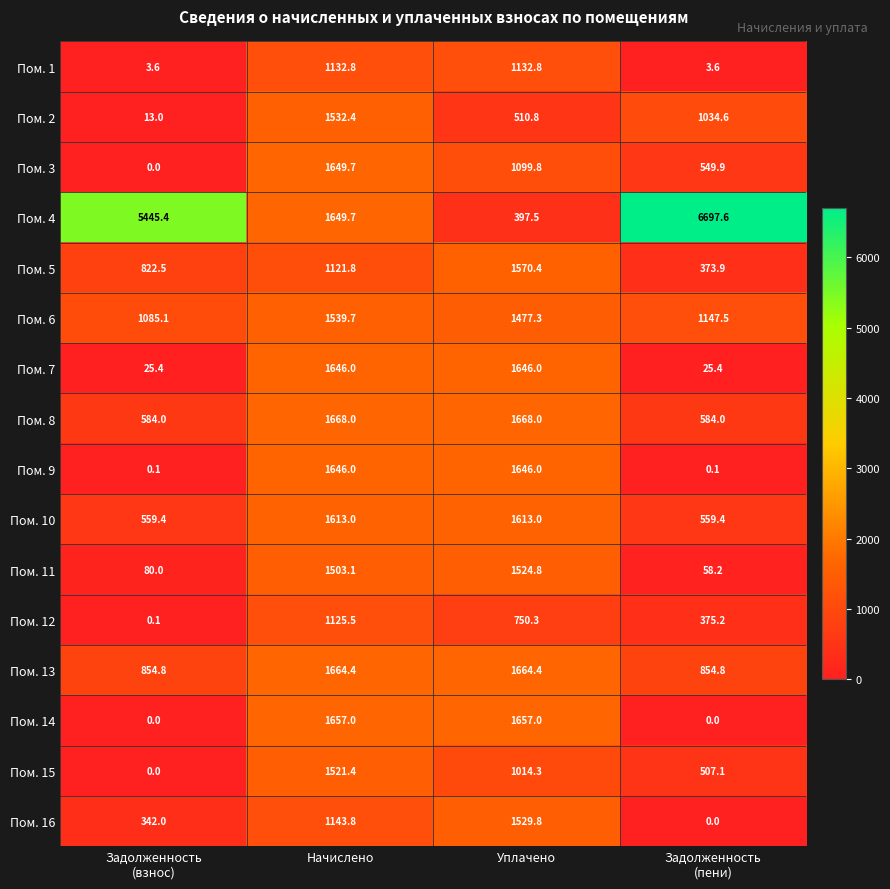

At which category is the sum across all series the highest?

Начислено